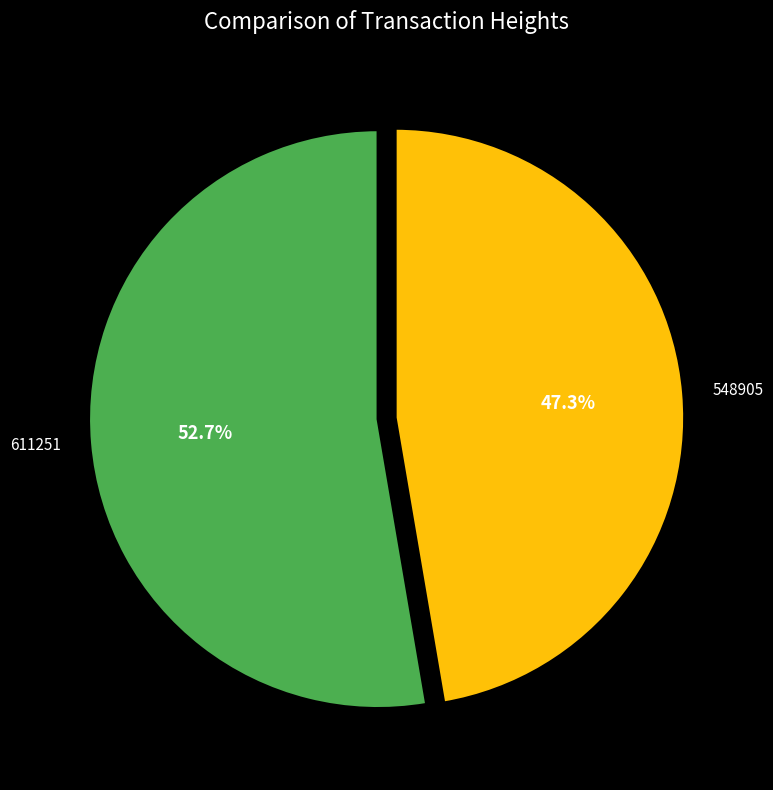

What percentage is the 548905 slice, to the nearest percent?

47%